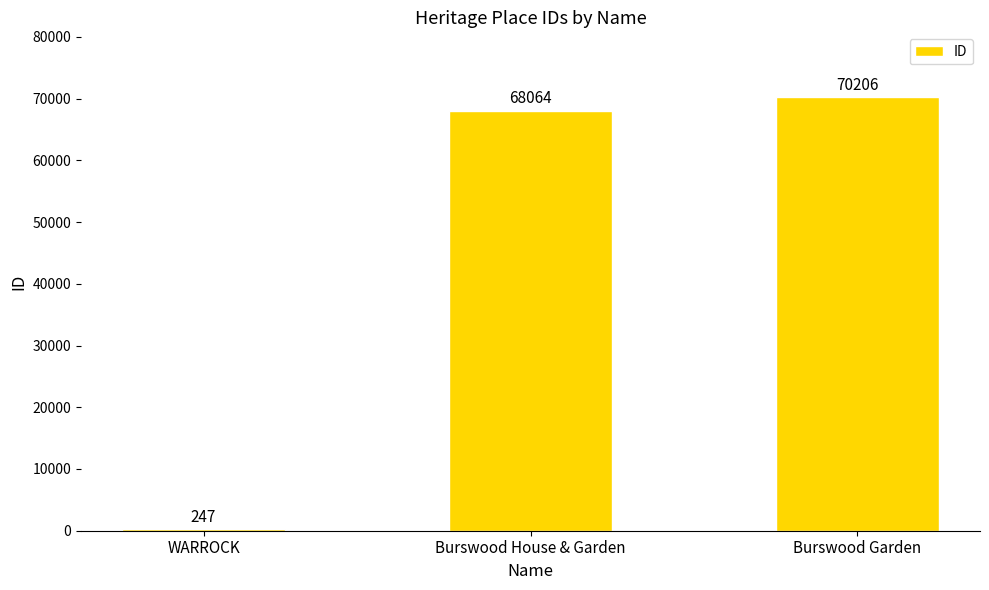

What position from the right is WARROCK?

3